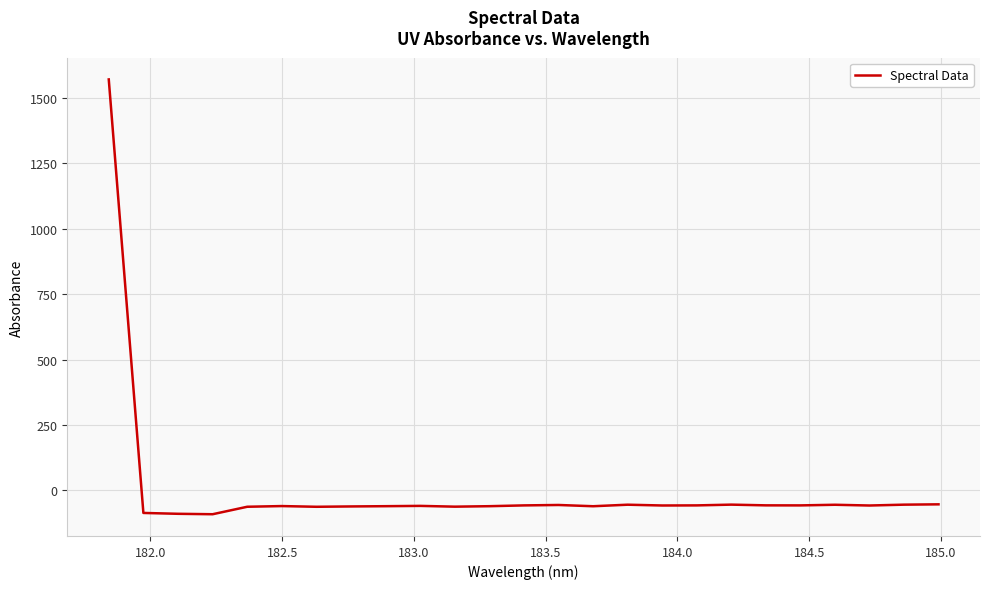

How many values are below zero?

24